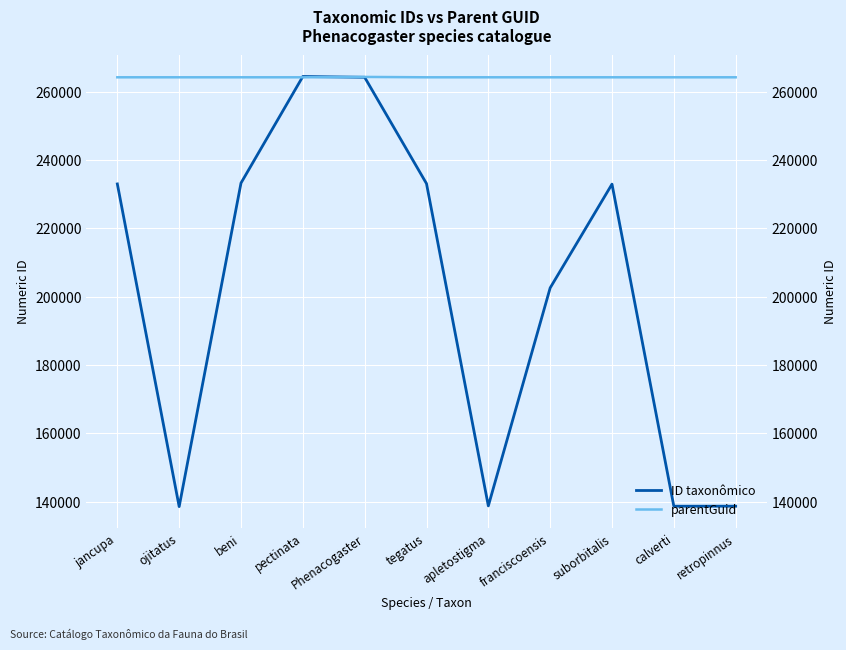

In ID taxonômico, how many points are lower than both neighbors (excluding endpoints)?

3